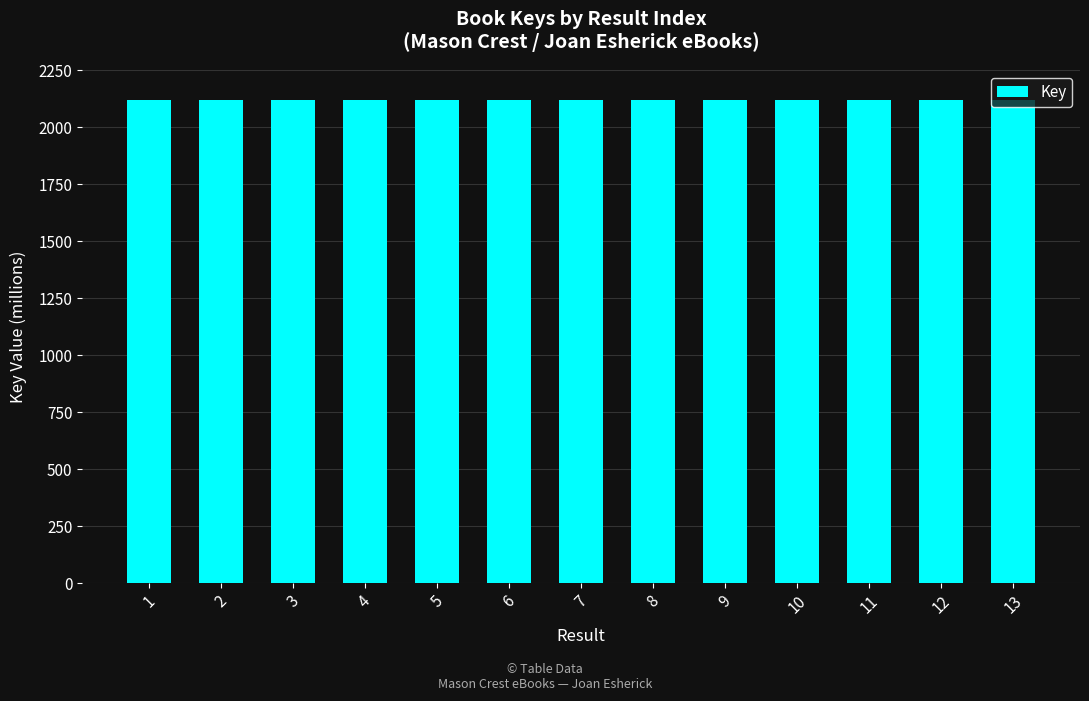

Approximately how many times larger is the value at 6 compared to 4?

1.0